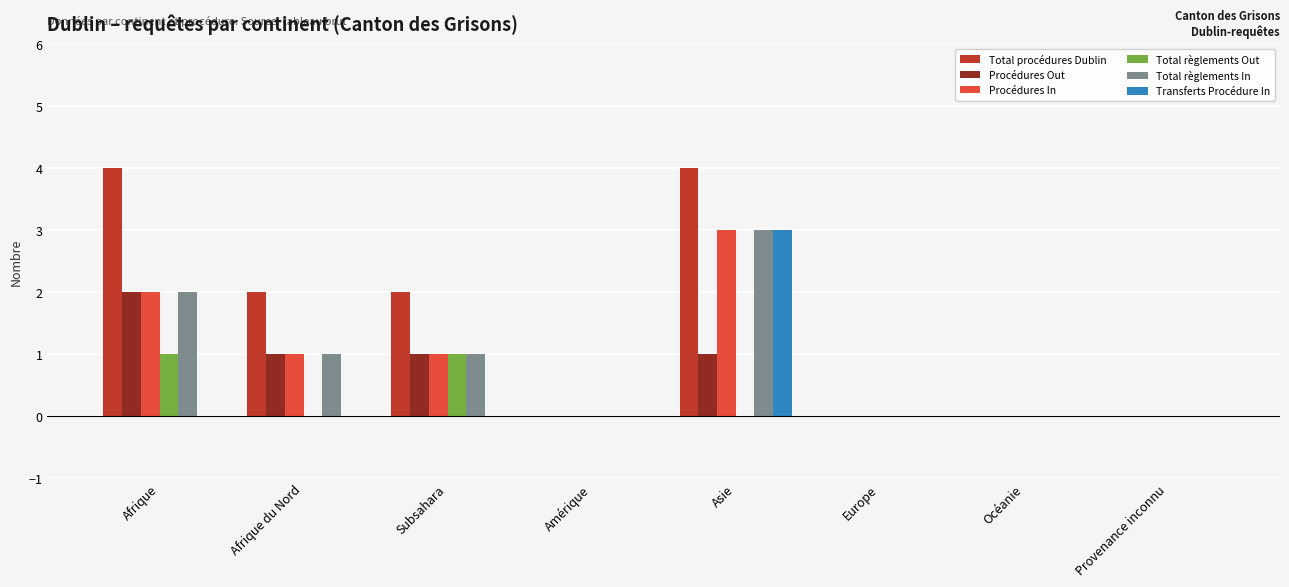

What is the total value across all series at Afrique?

11